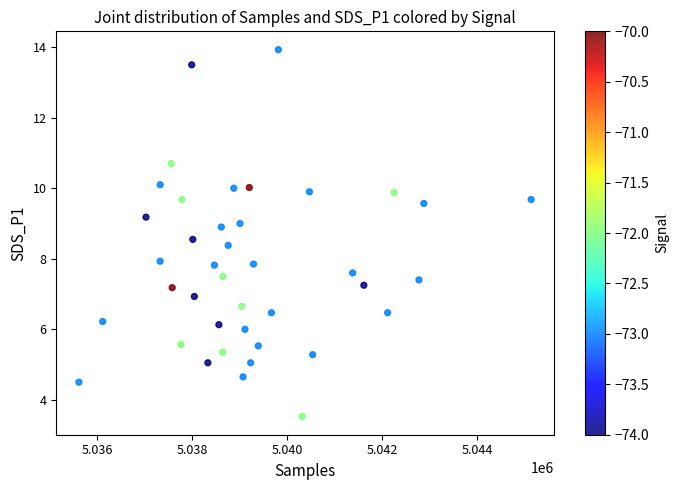

What is the range of Y values (max minus min)?

10.4